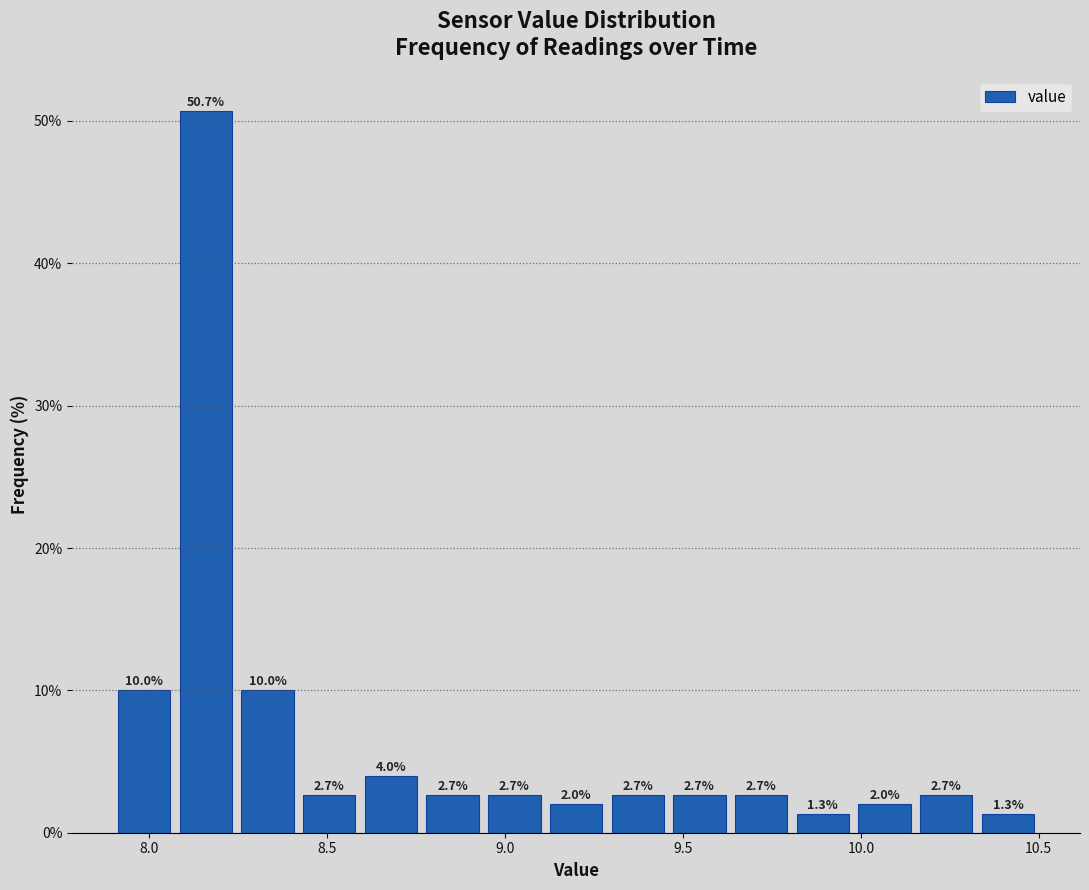

Read against the x-axis, roughly where is the centre of the tallest bar?

8.15